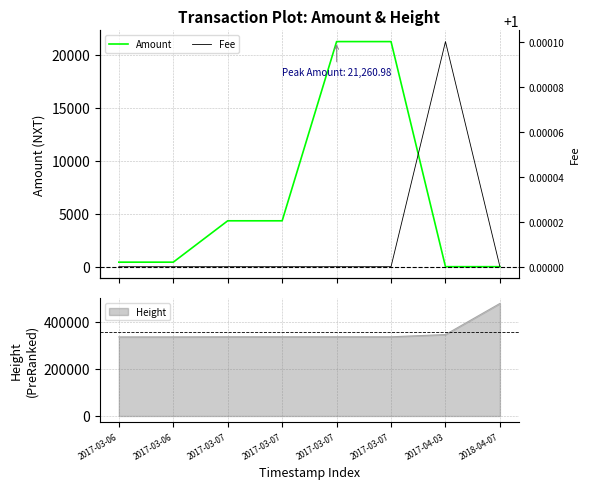

What are all the series names shown in the legend?

Amount, Fee